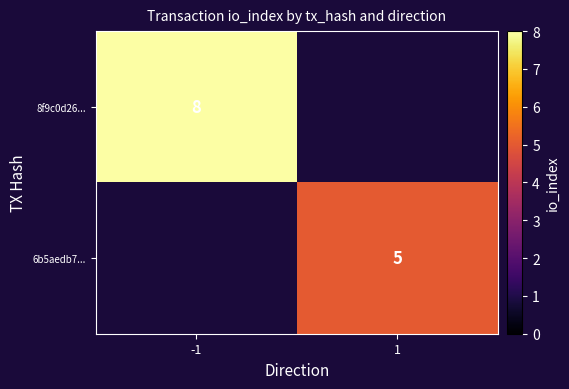

Is it true that 8f9c0d26... equals 4.6 at -1?

False